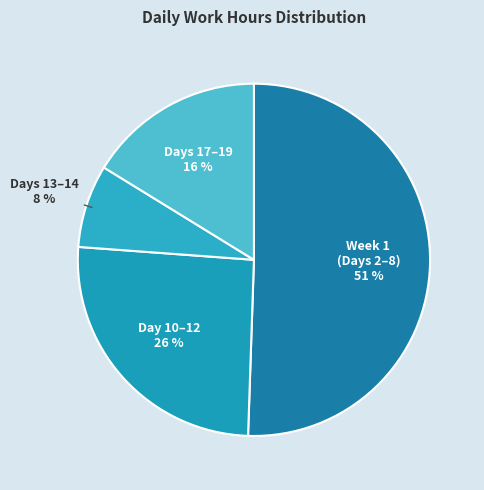

Count the number of slices in the pie.

4